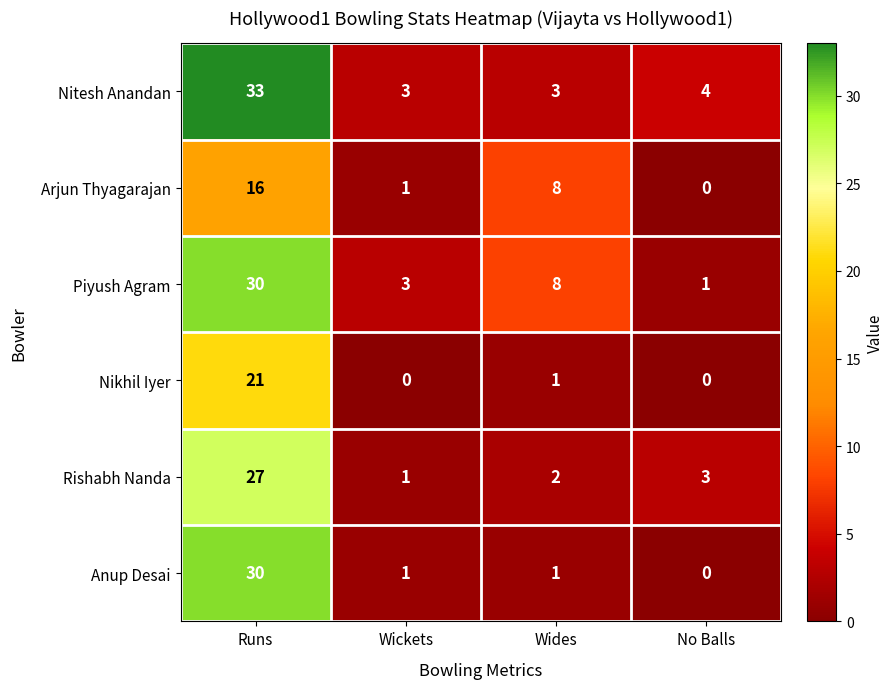

Between Runs and Wides, which series saw the biggest shift?

Nitesh Anandan